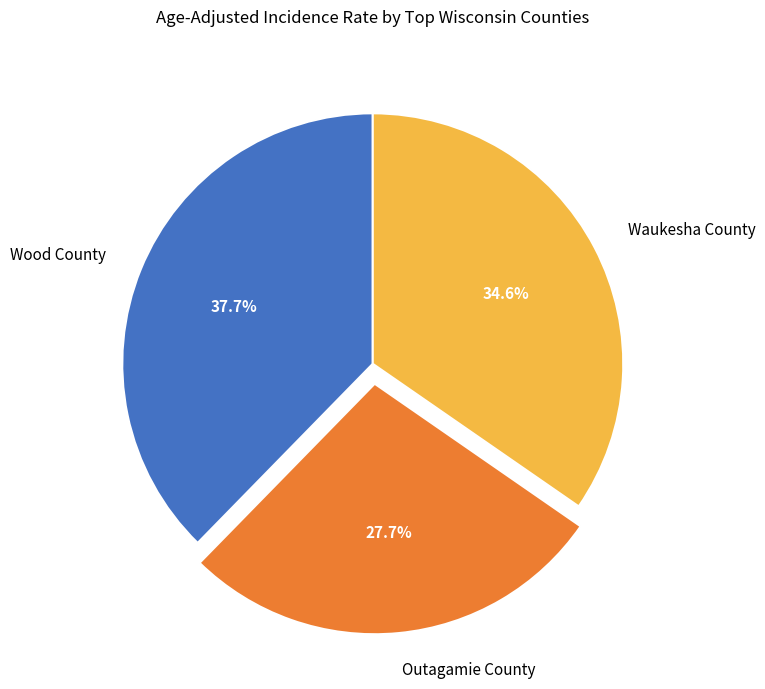

Combined, what portion of the pie is Outagamie County and Waukesha County?

62.3%